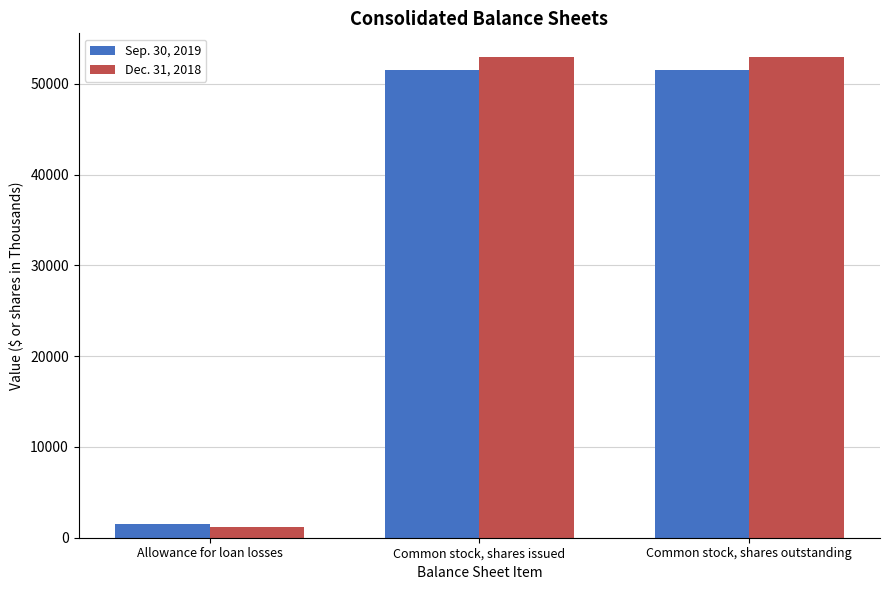

The Dec. 31, 2018 series shows 76369 at Common stock, shares issued. True or false?

False